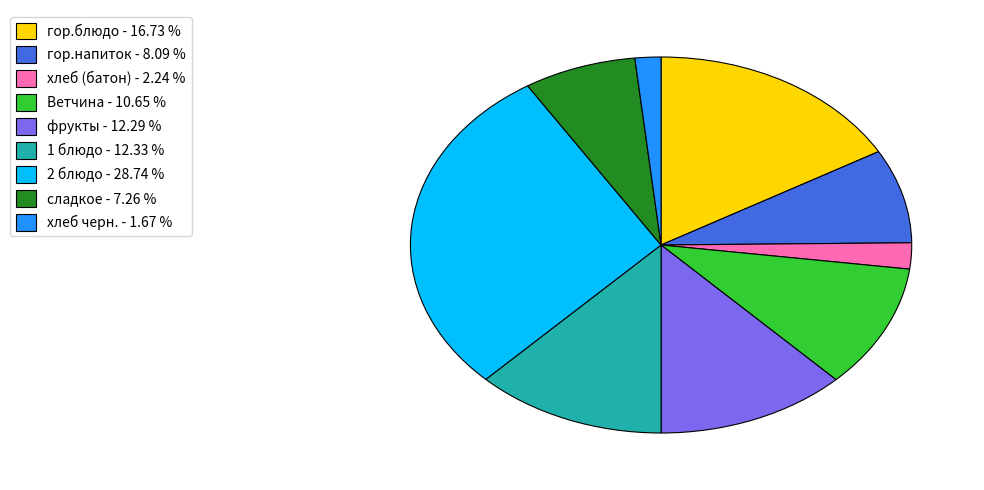

Combined, do фрукты - 12.29 % and Ветчина - 10.65 % account for over 50%?

No